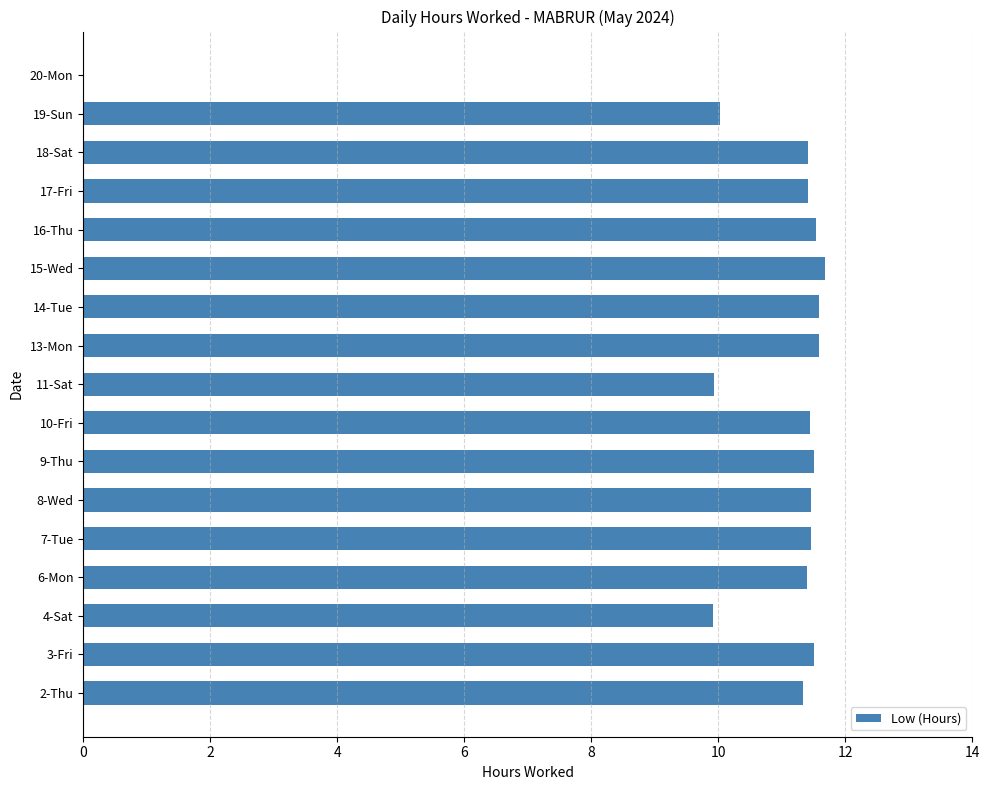

True or false: the data shows 11.5 at 9-Thu.

True